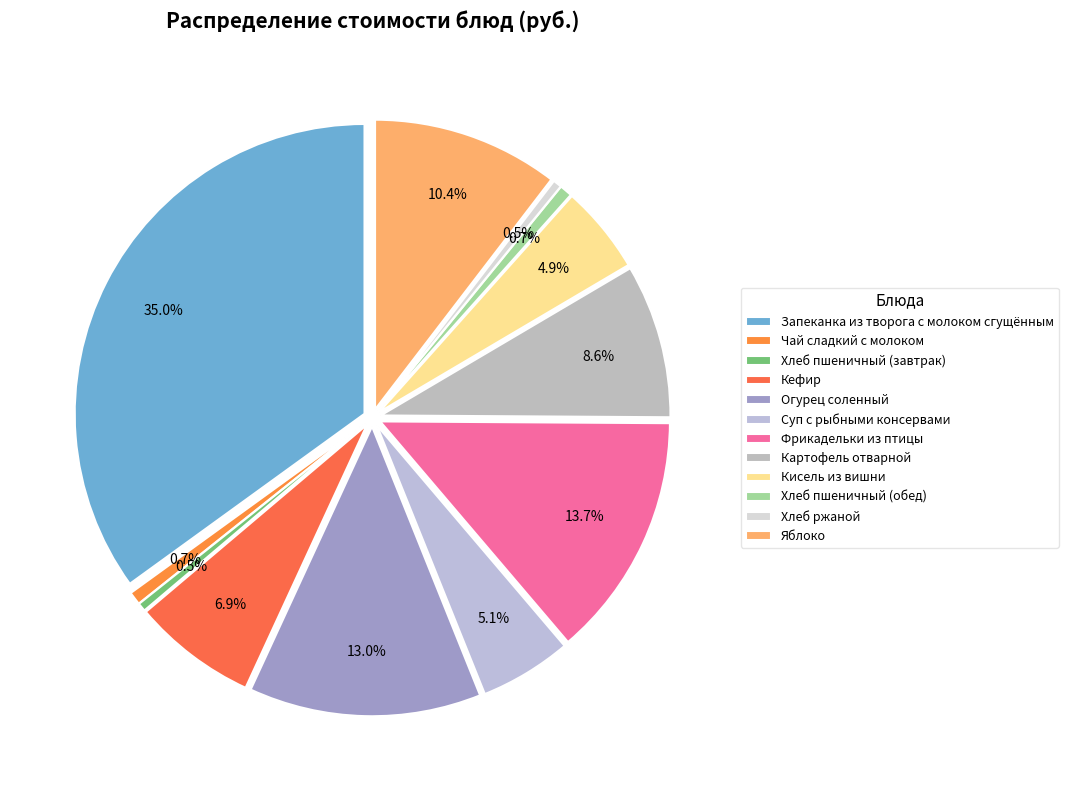

Rank the categories by value from highest to lowest.

Запеканка из творога с молоком сгущённым, Фрикадельки из птицы, Огурец соленный, Яблоко, Картофель отварной, Кефир, Суп с рыбными консервами, Кисель из вишни, Чай сладкий с молоком, Хлеб пшеничный (обед), Хлеб ржаной, Хлеб пшеничный (завтрак)